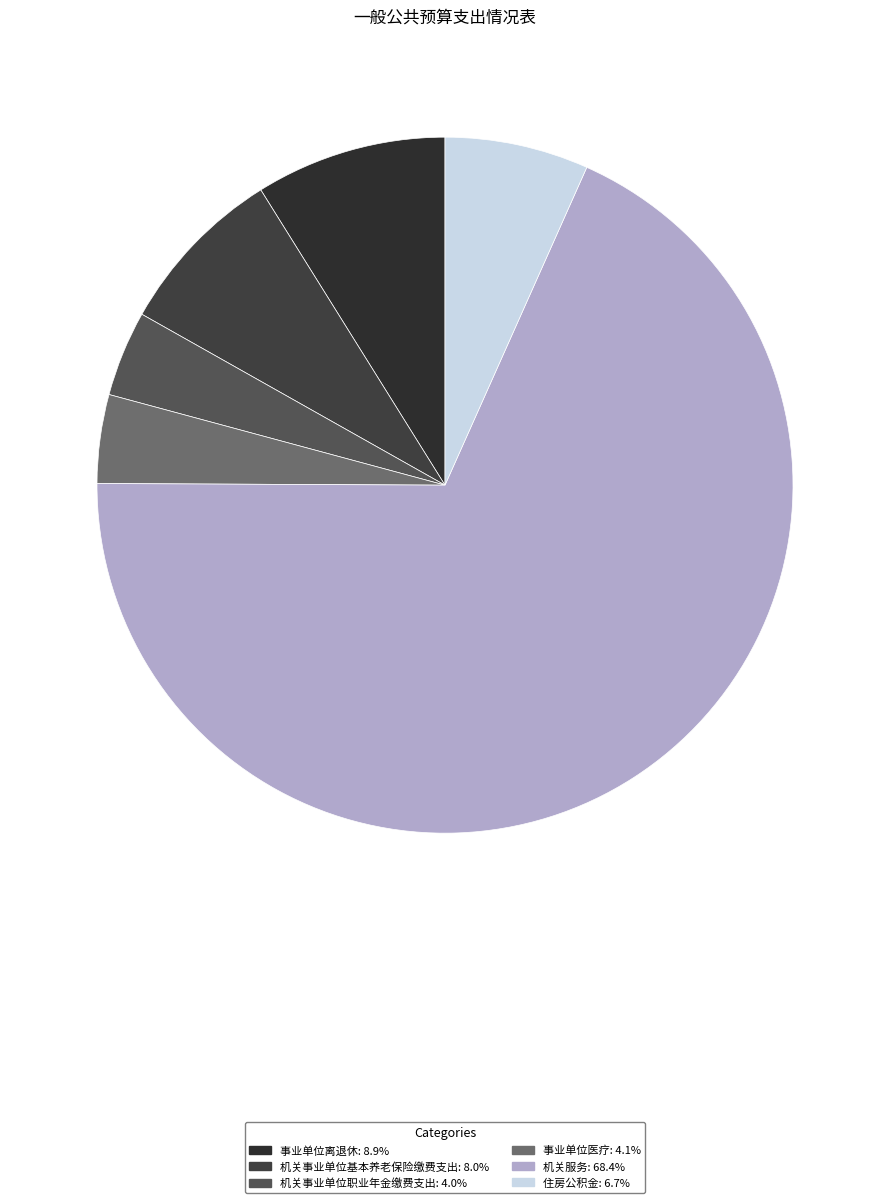

What is the total percentage of 事业单位医疗 and 机关事业单位职业年金缴费支出?

8.1%